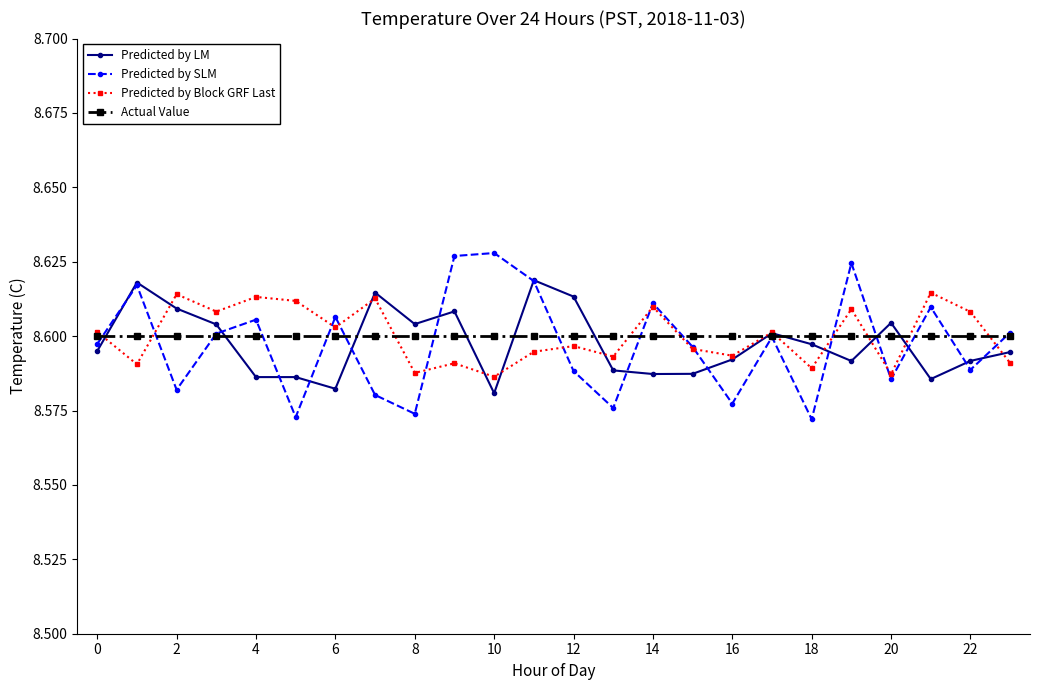

How many categories are shown in the chart?

24